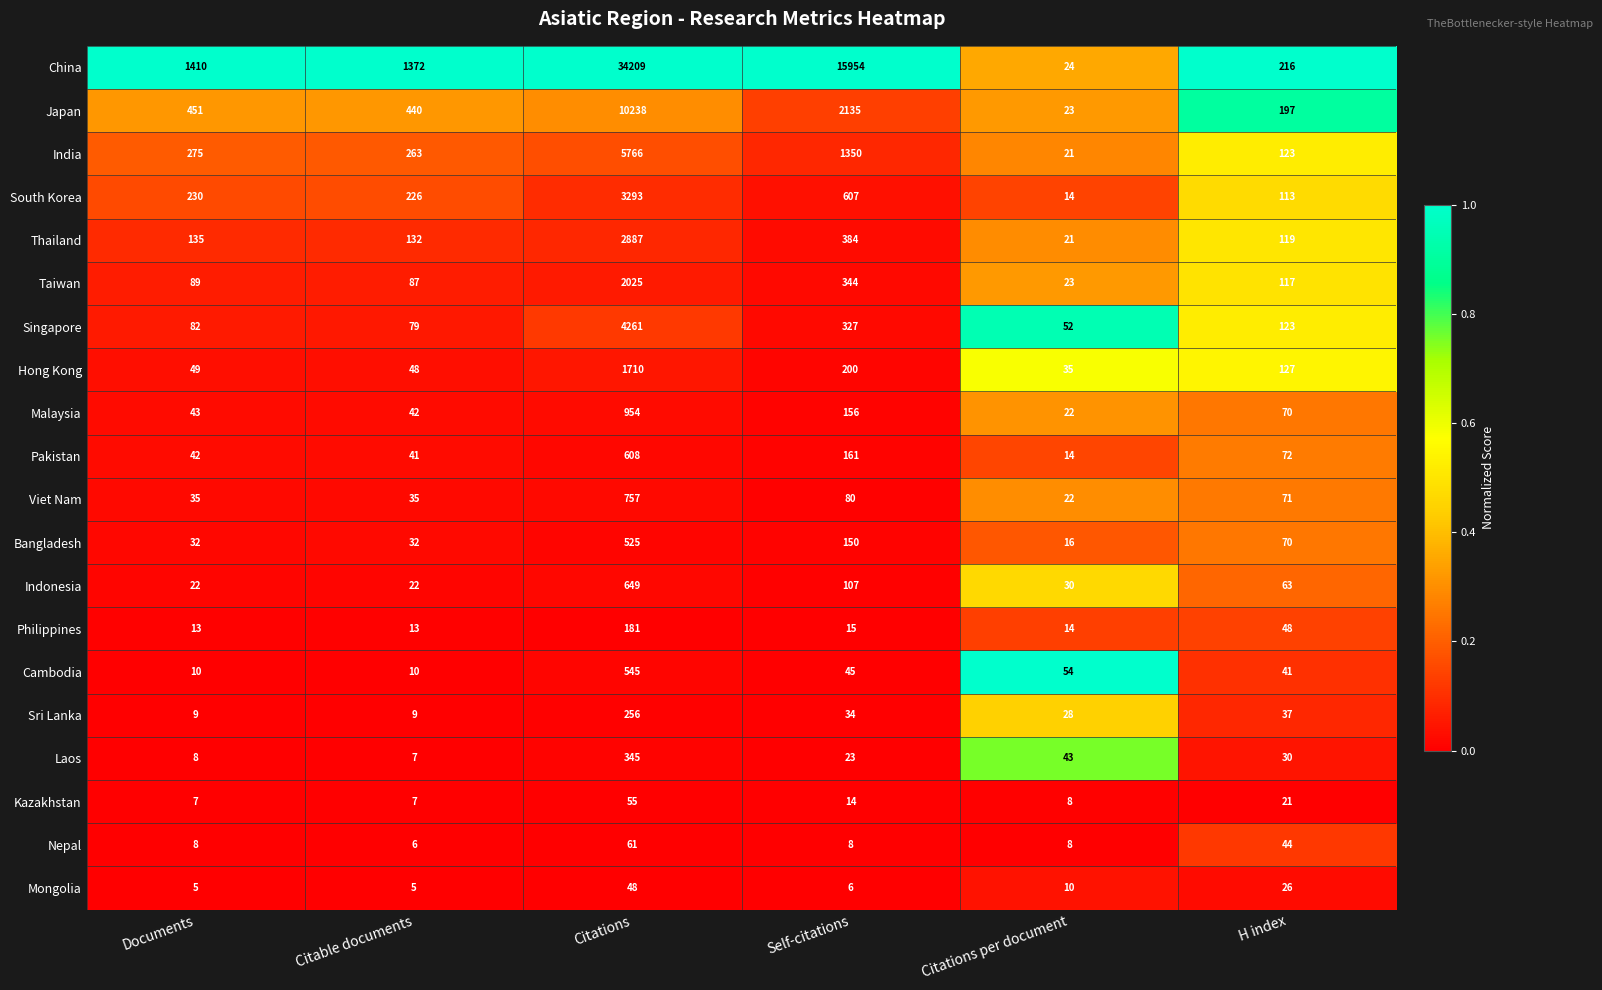

What is the difference between the maximum and minimum values in the Viet Nam series?

735